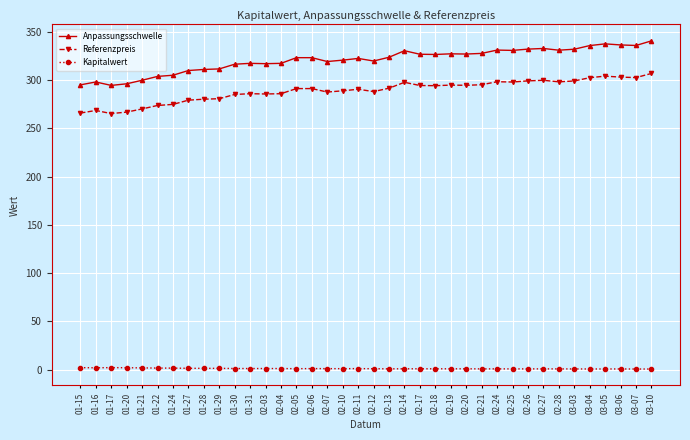

Is it true that Anpassungsschwelle equals 327.3 at 02-19?

True